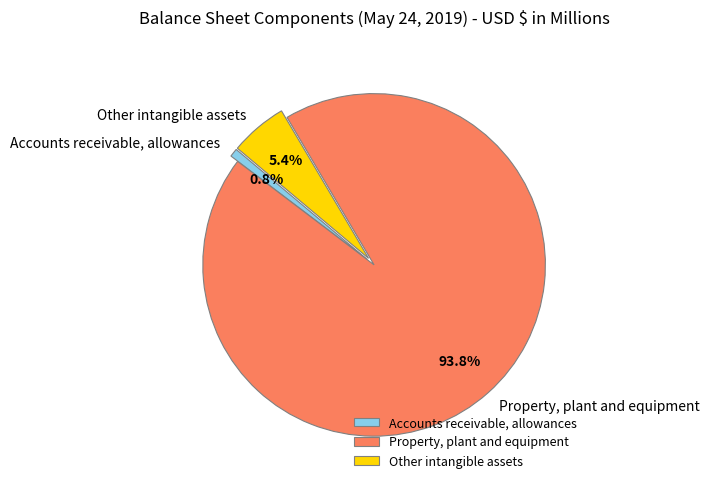

How many segments does this pie chart have?

3